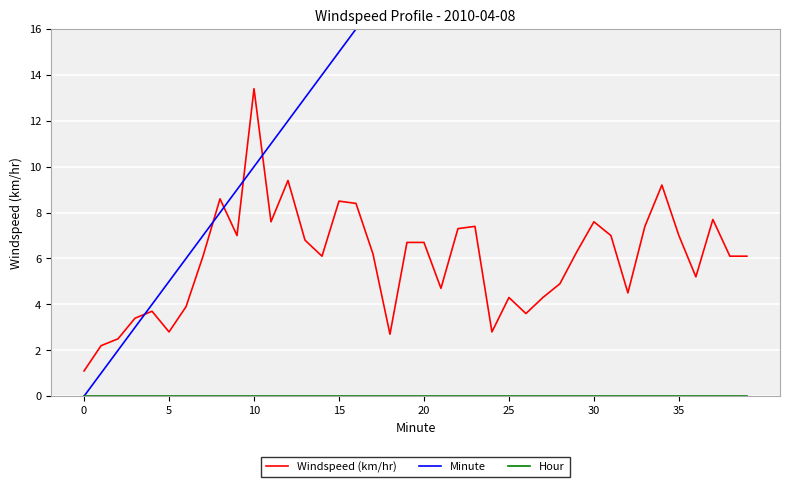

True or false: Hour and Windspeed (km/hr) cross at least once.

False